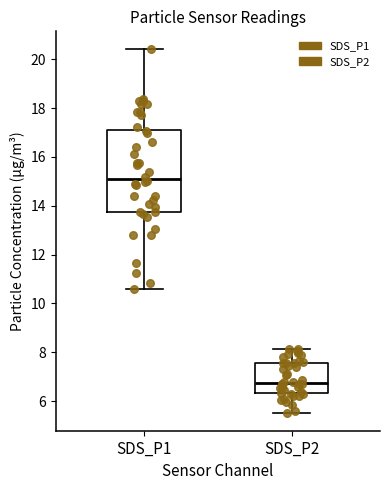

Comparing the boxes themselves (not the whiskers), which one is the tallest?

SDS_P1